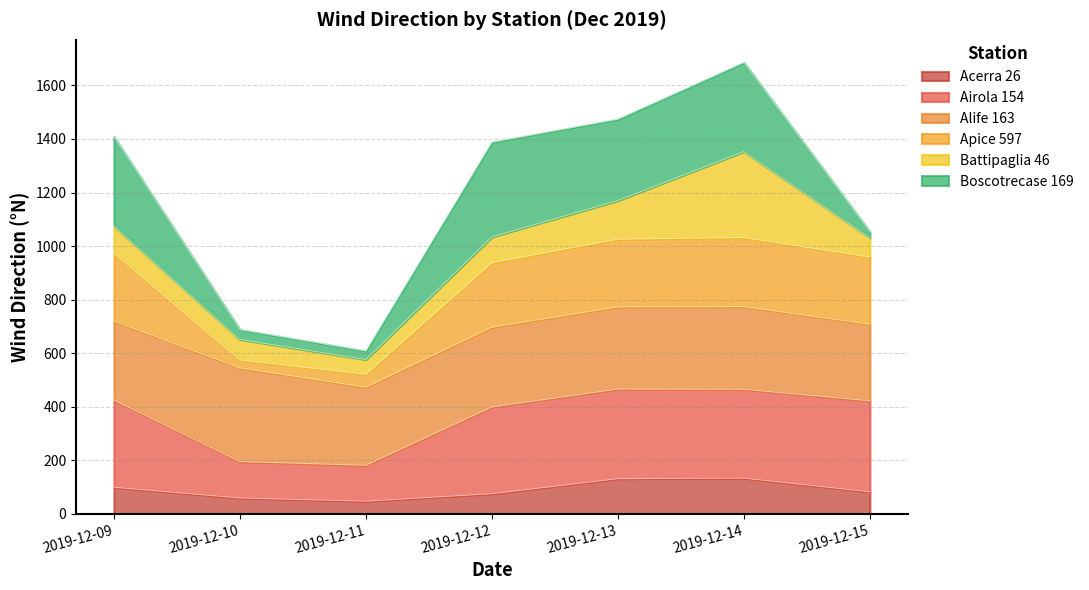

What is the total value across all series at 2019-12-13?

1474